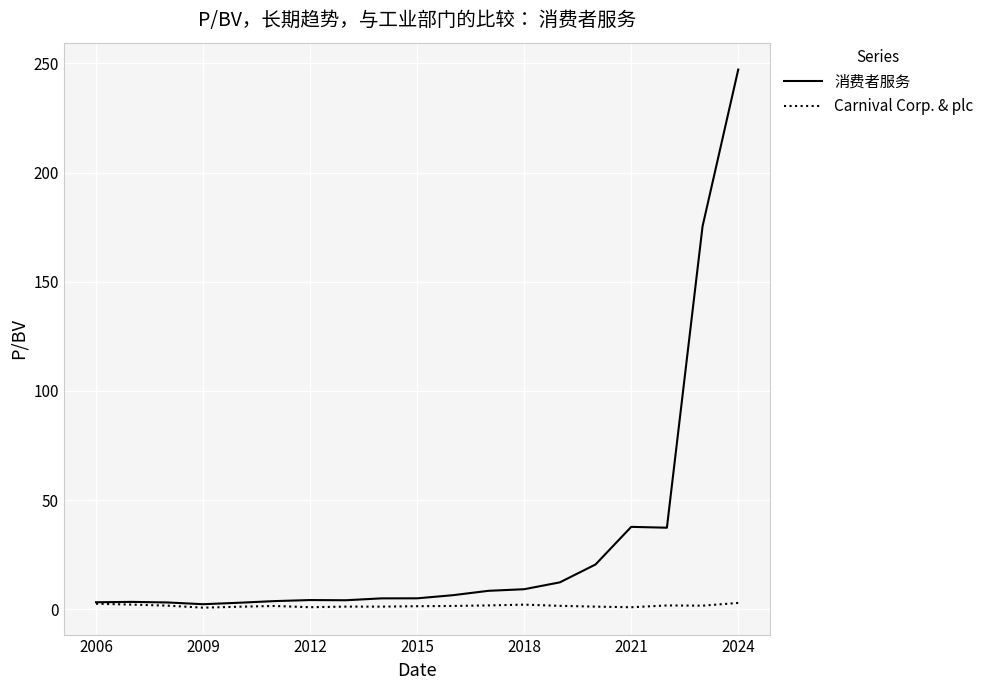

List the series in order of their overall mean, highest first.

消费者服务, Carnival Corp. & plc